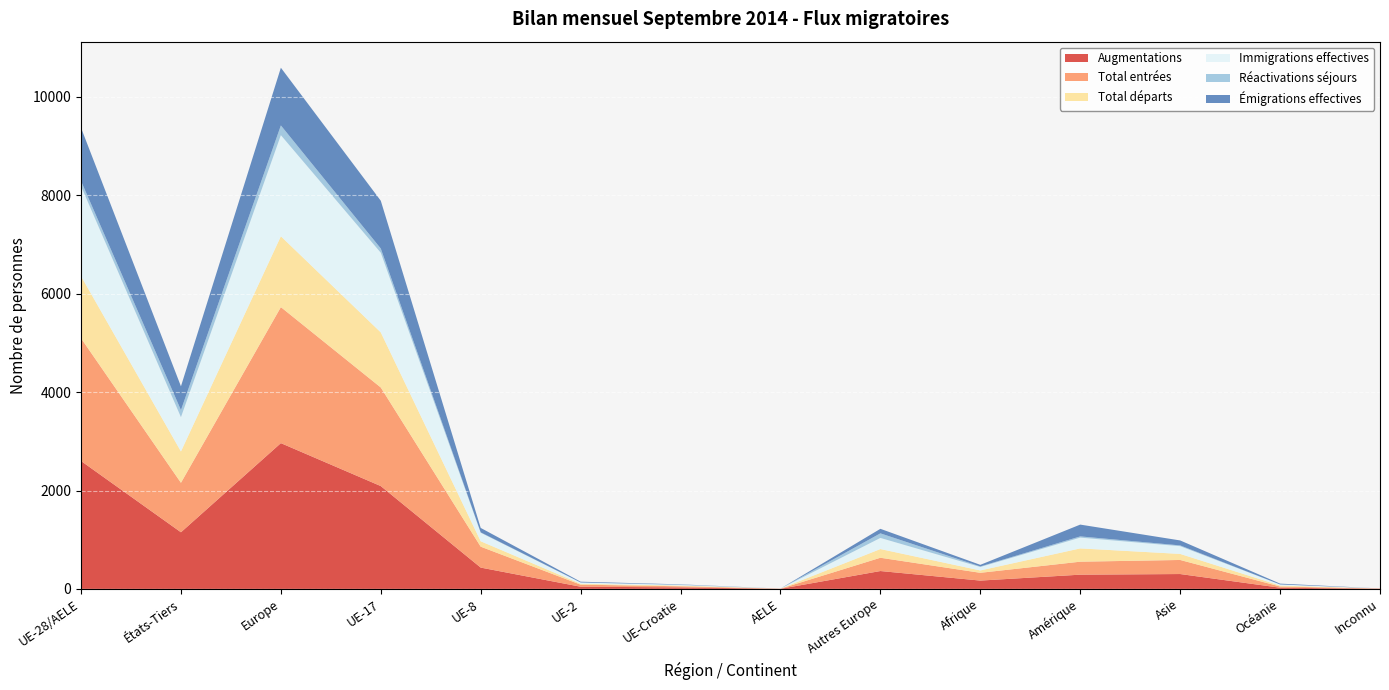

Reading right to left, what are all the values shown in this chart?

Augmentations: Inconnu=4	Océanie=24	Asie=302	Amérique=289	Afrique=169	Autres Europe=363	AELE=2	UE-Croatie=31	UE-2=44	UE-8=433	UE-17=2090	Europe=2963	États-Tiers=1151	UE-28/AELE=2600
Total entrées: Inconnu=4	Océanie=24	Asie=286	Amérique=264	Afrique=158	Autres Europe=270	AELE=2	UE-Croatie=22	UE-2=42	UE-8=425	UE-17=2004	Europe=2765	États-Tiers=1006	UE-28/AELE=2495
Total départs: Inconnu=0	Océanie=19	Asie=123	Amérique=270	Afrique=48	Autres Europe=177	AELE=1	UE-Croatie=14	UE-2=18	UE-8=110	UE-17=1120	Europe=1440	États-Tiers=637	UE-28/AELE=1263
Immigrations effectives: Inconnu=1	Océanie=23	Asie=157	Amérique=219	Afrique=70	Autres Europe=226	AELE=1	UE-Croatie=11	UE-2=25	UE-8=173	UE-17=1619	Europe=2055	États-Tiers=696	UE-28/AELE=1829
Réactivations séjours: Inconnu=0	Océanie=0	Asie=16	Amérique=25	Afrique=11	Autres Europe=93	AELE=0	UE-Croatie=9	UE-2=2	UE-8=8	UE-17=86	Europe=198	États-Tiers=145	UE-28/AELE=105
Émigrations effectives: Inconnu=0	Océanie=17	Asie=101	Amérique=240	Afrique=33	Autres Europe=92	AELE=0	UE-Croatie=5	UE-2=15	UE-8=90	UE-17=971	Europe=1173	États-Tiers=483	UE-28/AELE=1081